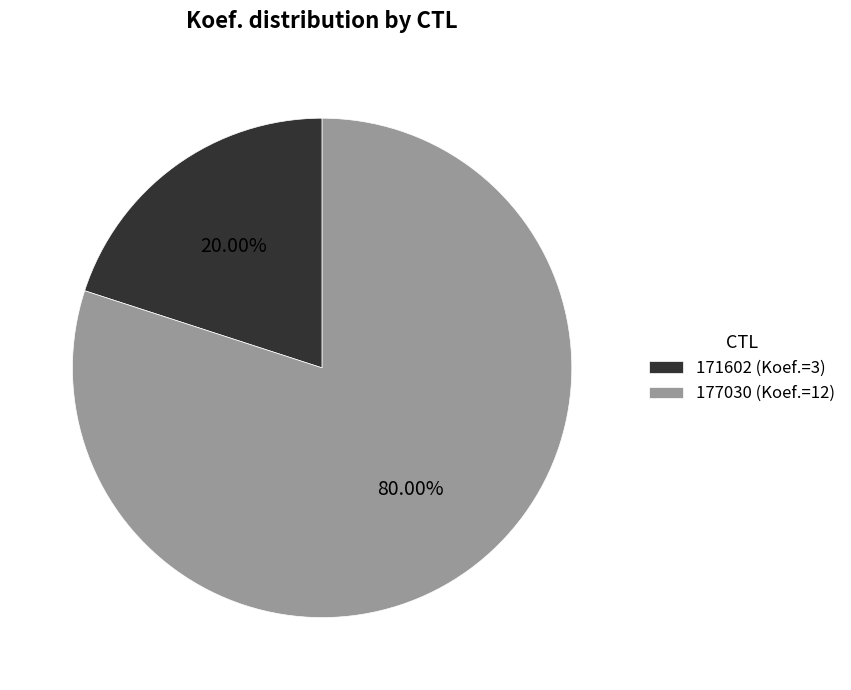

Which slice is the smallest?

171602